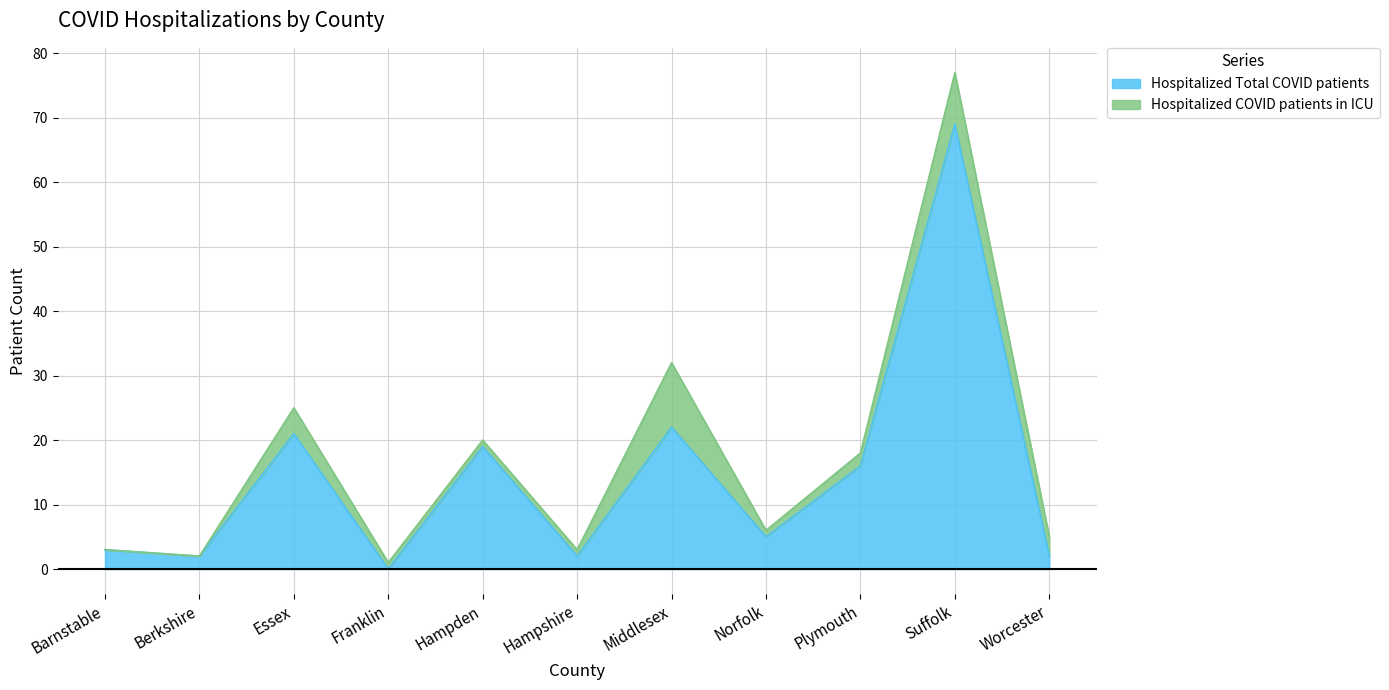

Is it true that Hospitalized Total COVID patients equals 2 at Hampshire?

True